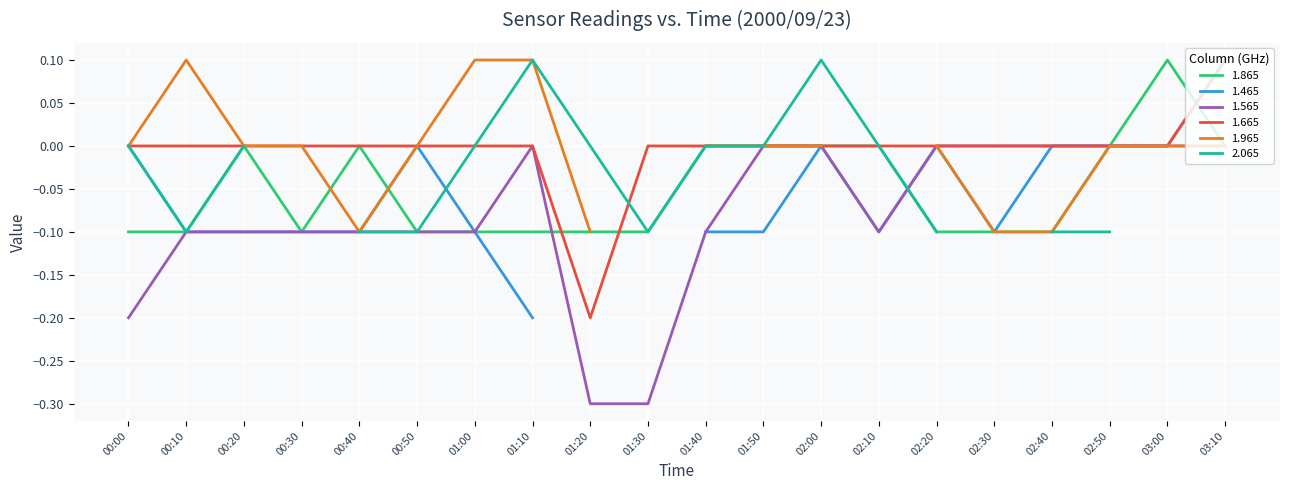

The value of 1.565 at 01:10 is -0.0. True or false?

True